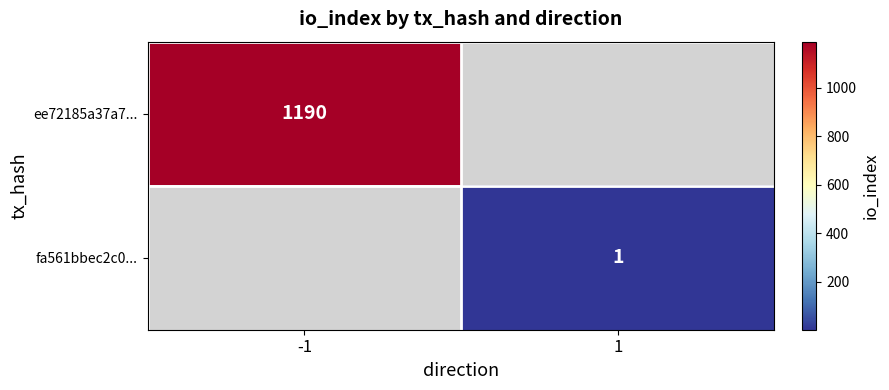

The value of ee72185a37a7... at -1 is 1581.6. True or false?

False